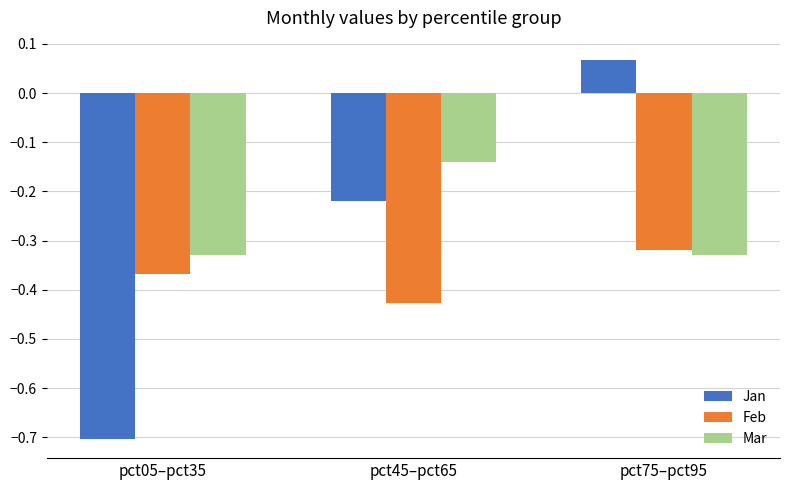

What is the sum of the Mar values at pct05–pct35 and pct75–pct95?

-0.7